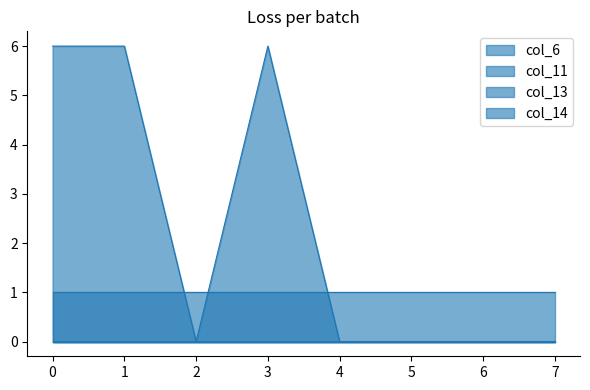

True or false: col_14 has more than 1 interior local peaks.

False